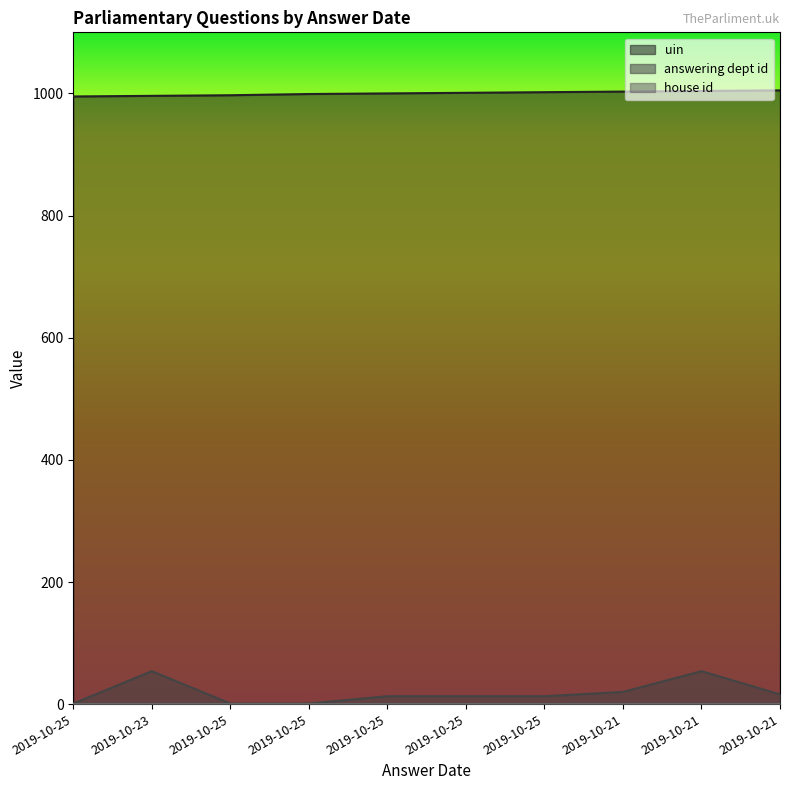

Which label corresponds to the smallest value in the chart?

2019-10-25